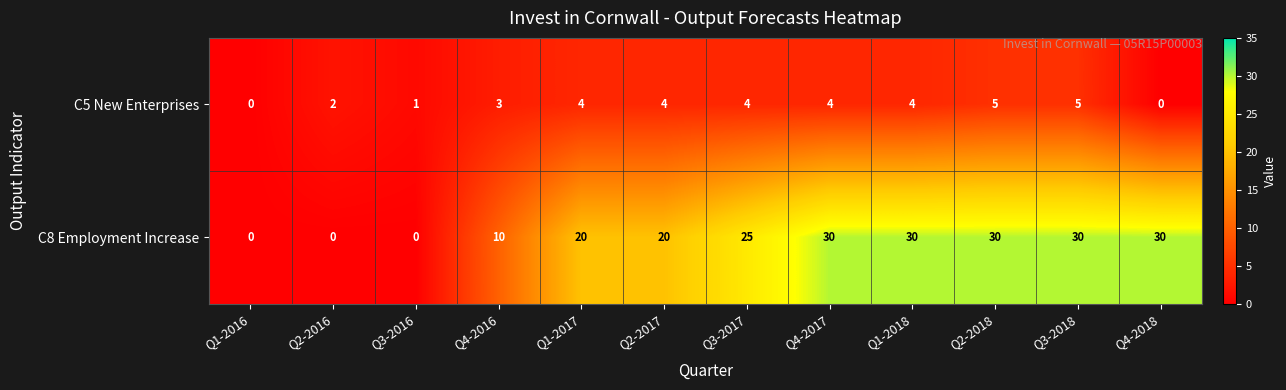

At how many categories does at least one series exceed 27?

5